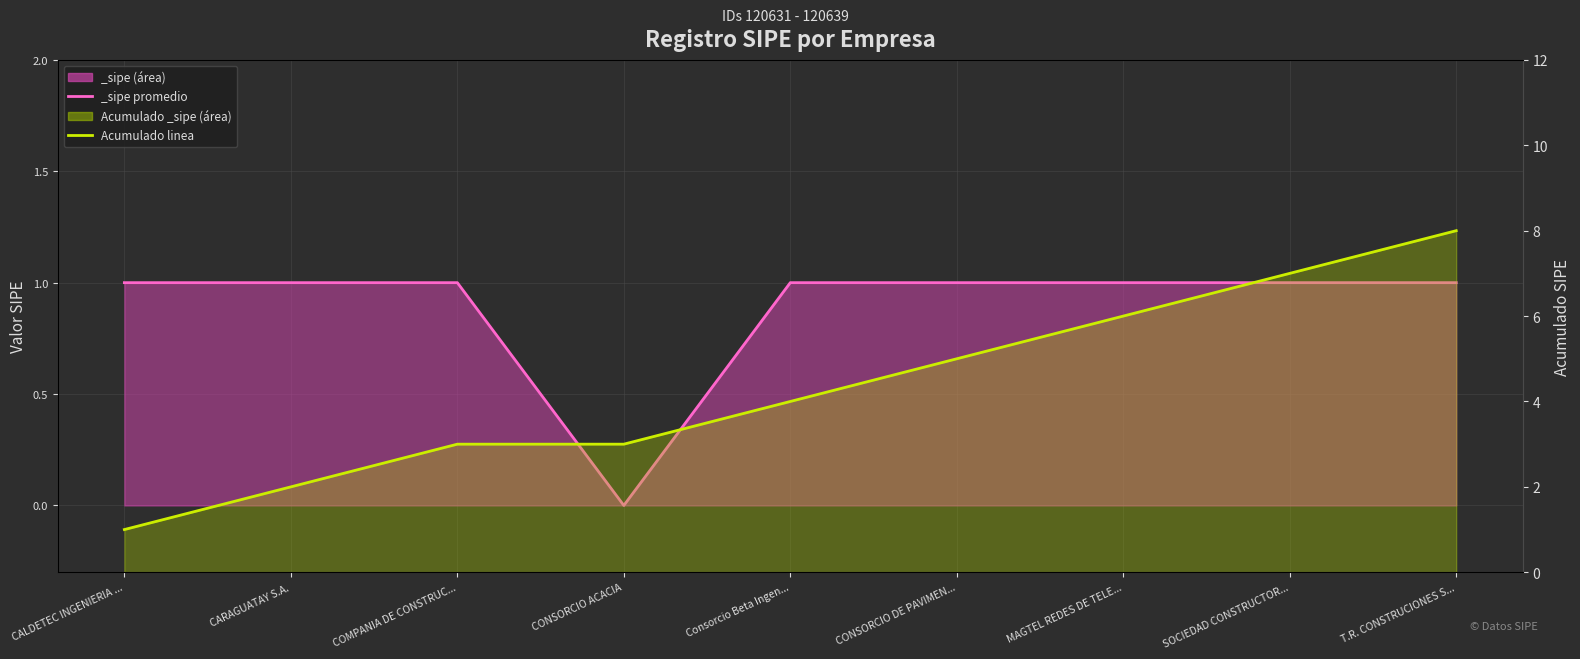

Which has a higher value, CONSORCIO DE PAVIMEN... or CALDETEC INGENIERIA ...?

CONSORCIO DE PAVIMEN...